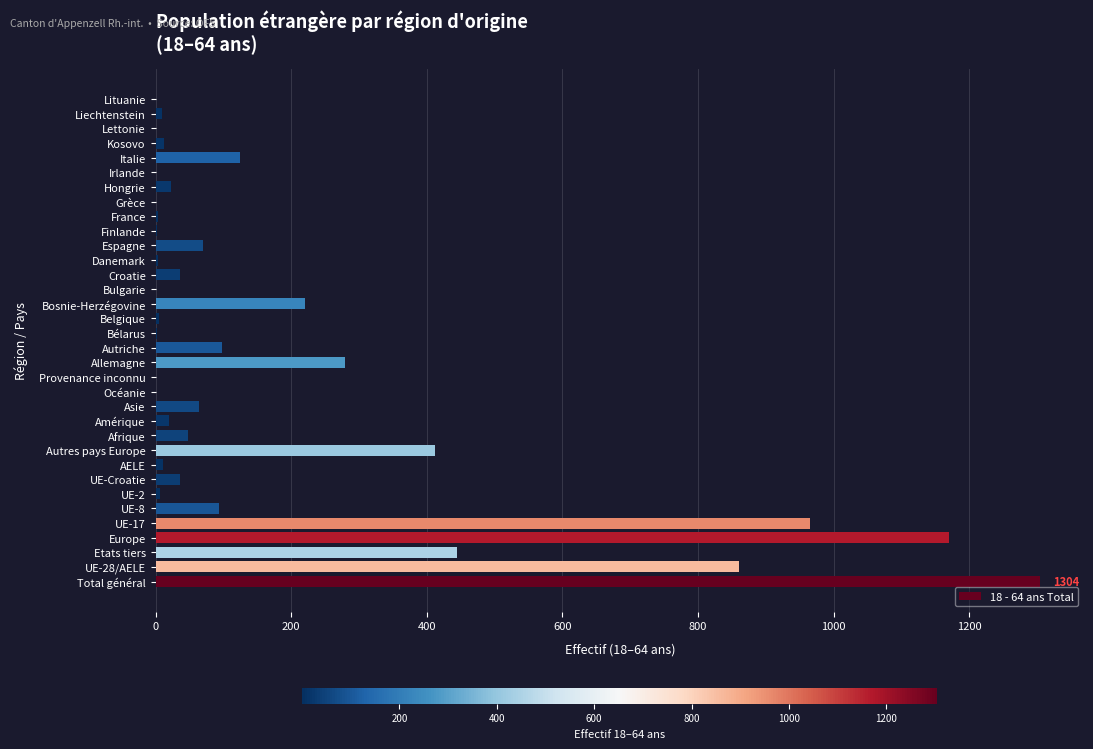

What is the change in value from Bosnie-Herzégovine to Espagne?

-150